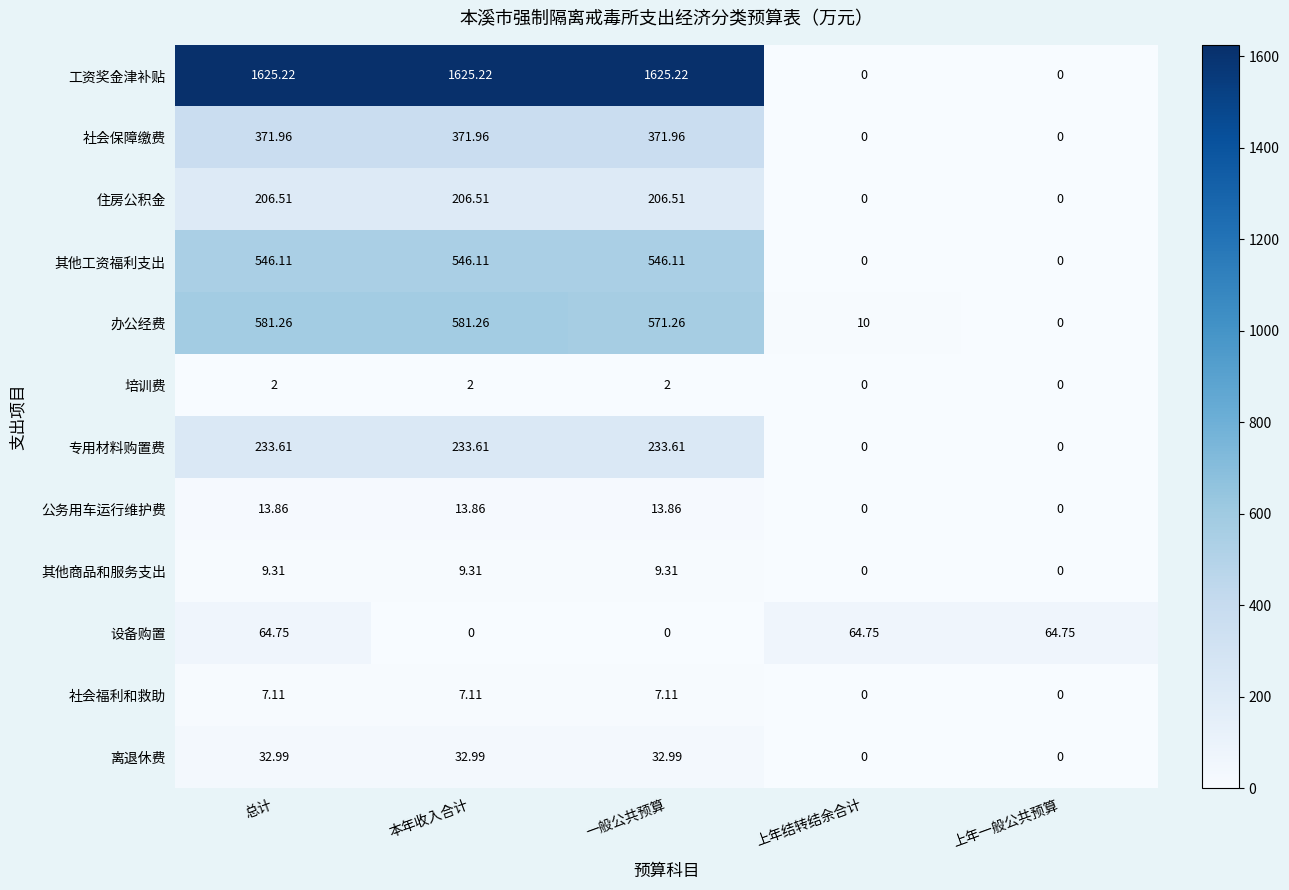

What is the spread (max minus min) of values at 上年一般公共预算?

64.8